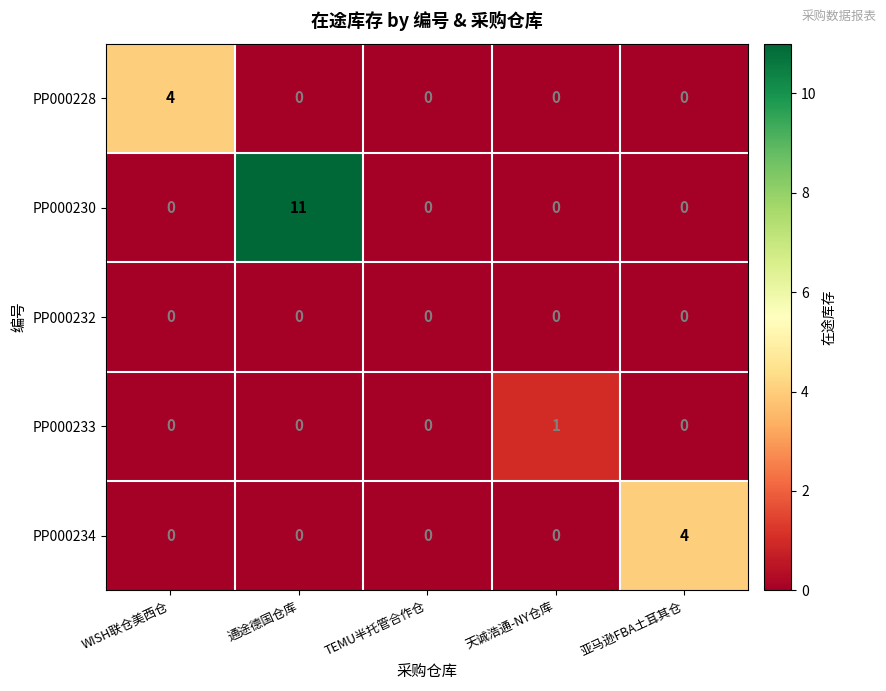

At which category is the sum across all series the highest?

通途德国仓库